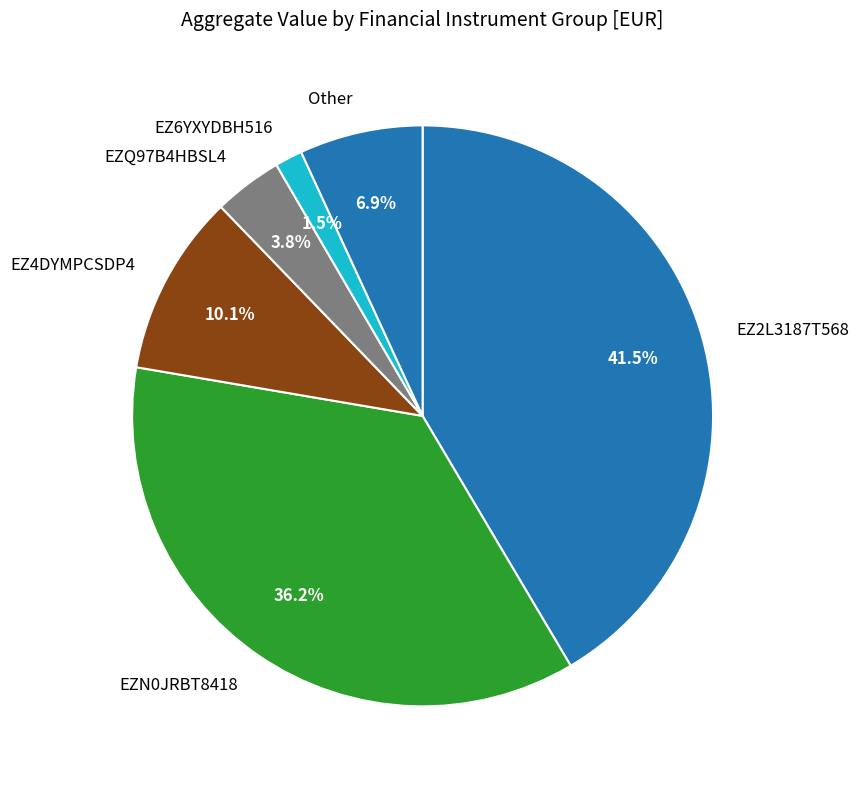

What portion of the pie excludes EZN0JRBT8418?

63.8%